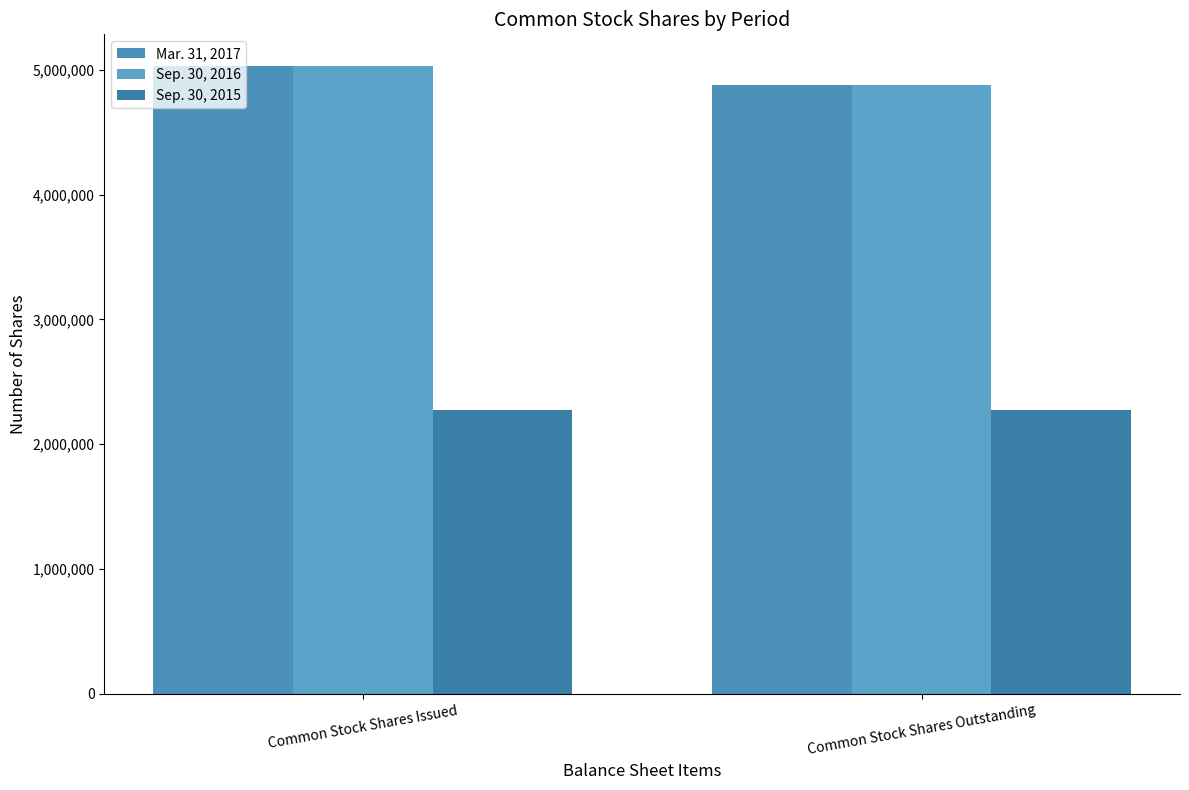

What position from the right is Common Stock Shares Outstanding?

1